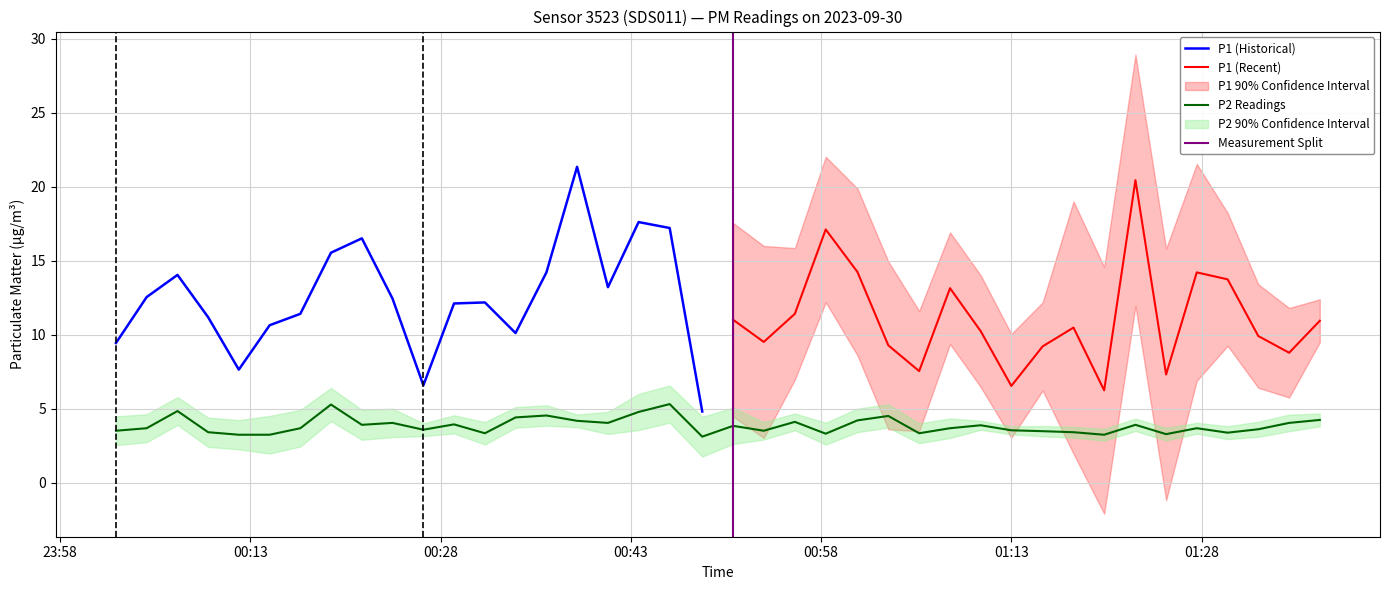

What is the minimum value for P2 Readings?

3.1